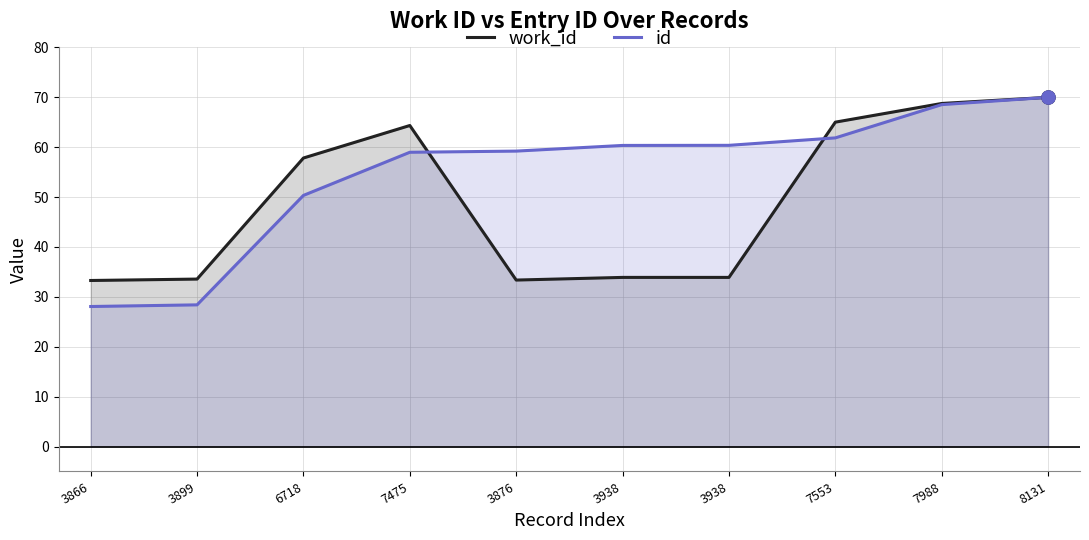

Which series has the largest Y range (max minus min)?

id